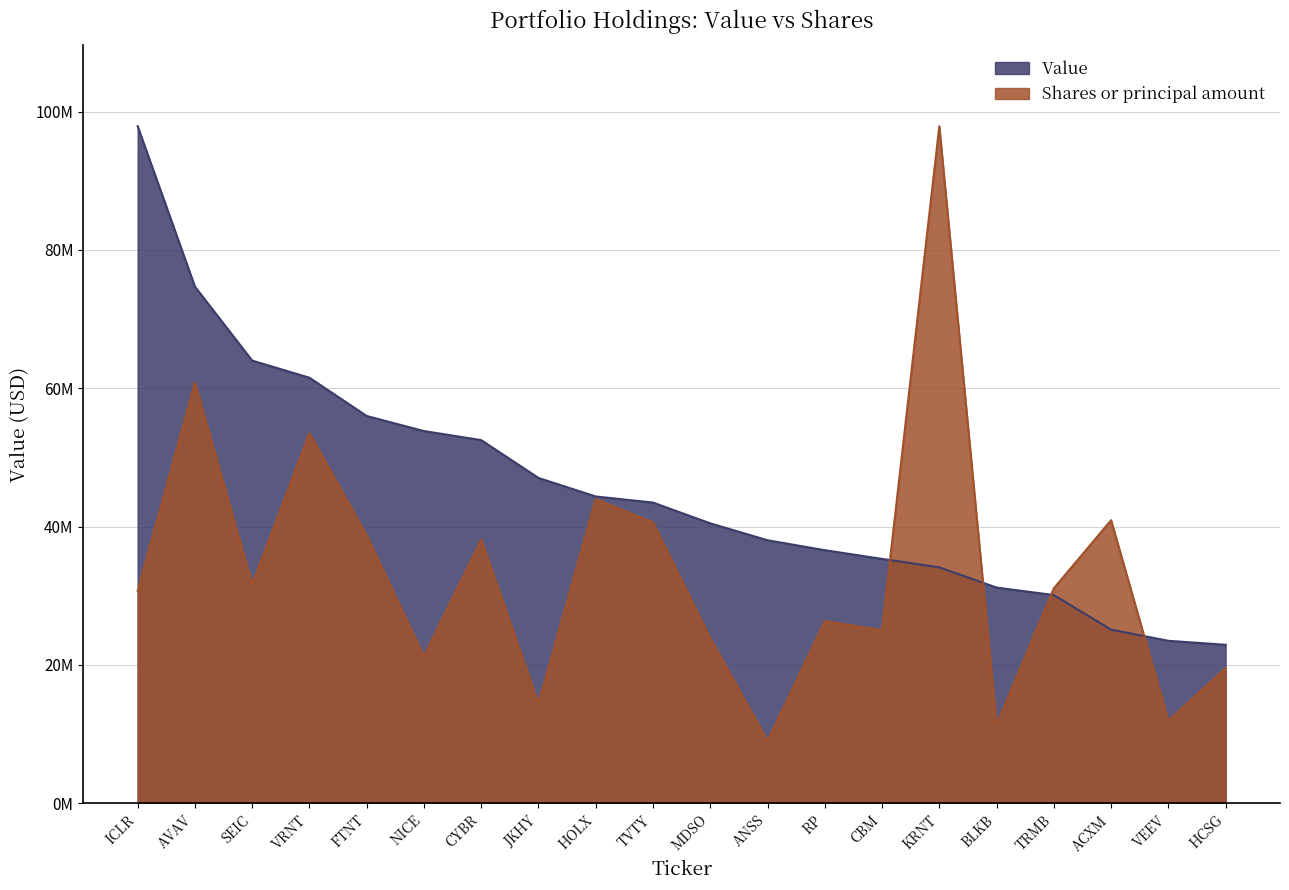

Reading left to right, transcribe all the data shown in this chart.

Value: 97895000.0	74694000.0	63997000.0	61520000.0	55983000.0	53807000.0	52495000.0	47023000.0	44343000.0	43462000.0	40460000.0	38012000.0	36575000.0	35311000.0	34094000.0	31168000.0	30083000.0	25083000.0	23469000.0	22894000.0
Shares or principal amount: 30692953.9	60793333.7	31644191.3	53491648.6	38701446.1	21218176.0	38111464.8	14400536.3	43963421.2	40601328.0	23860312.8	8985732.0	26306023.8	25008420.5	97895000.0	11339471.4	31055765.7	40911431.2	11905191.1	19503052.1